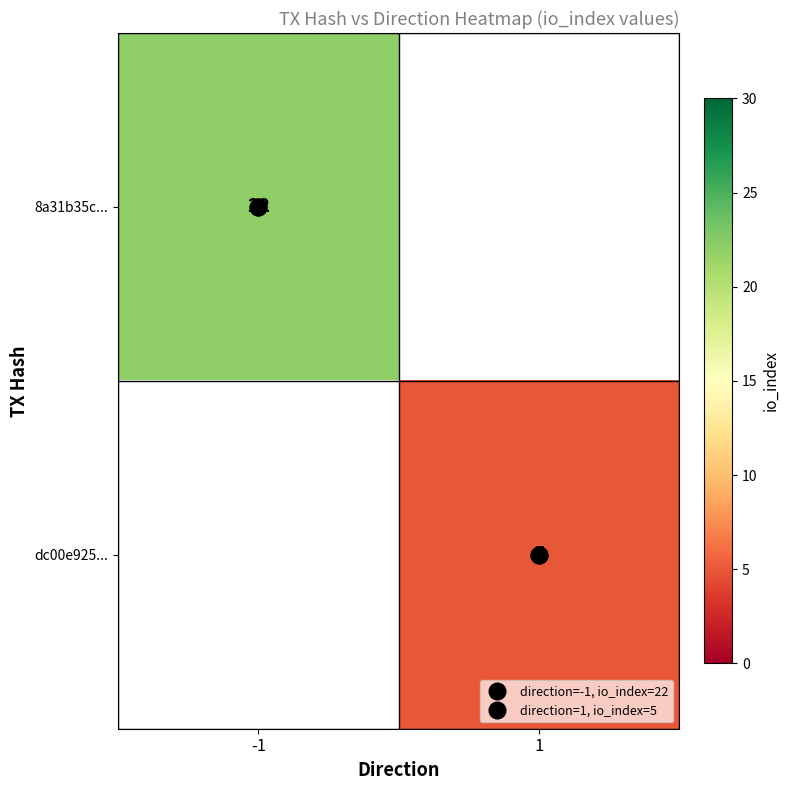

What is the average value of the direction=1, io_index=5 series?

1.0